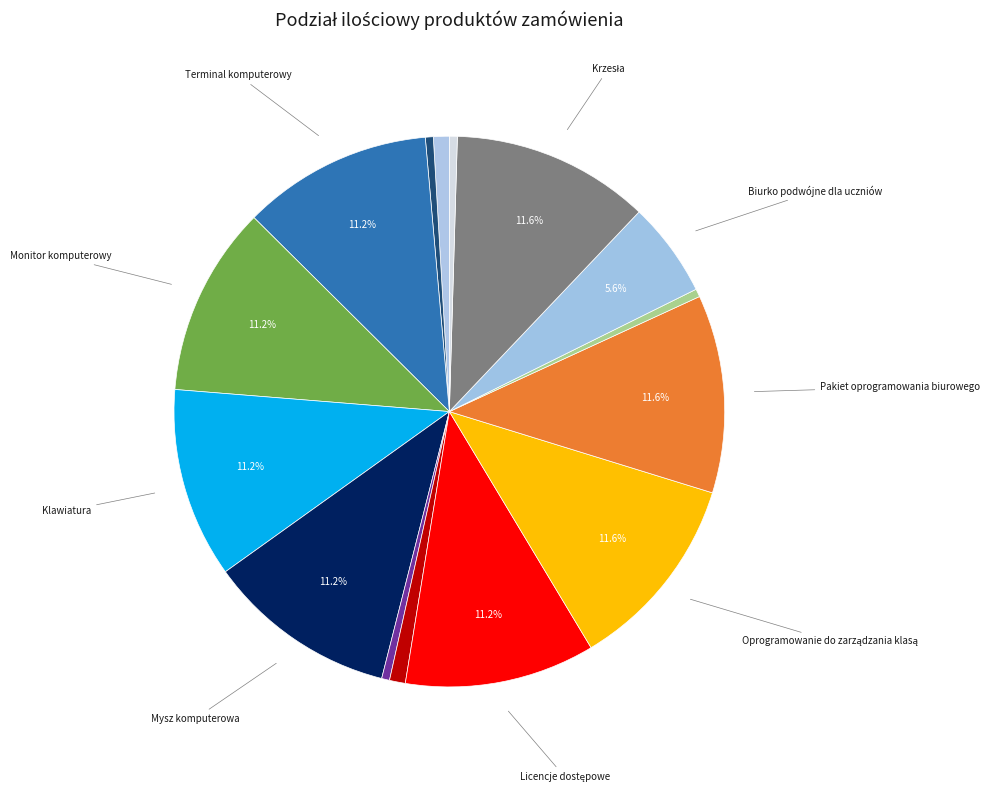

How many slices are in this pie chart?

15